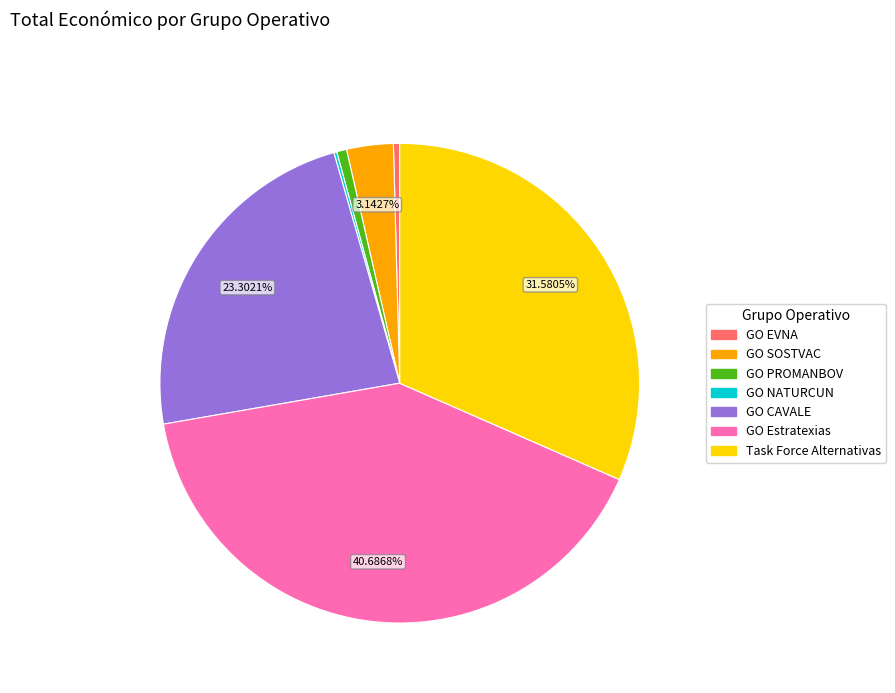

Which category has the biggest portion of the pie?

GO Estratexias